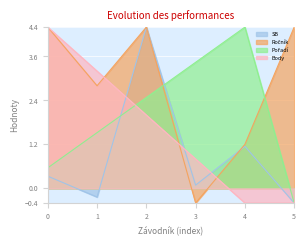

What is the sum of all Ročník values?

16.8